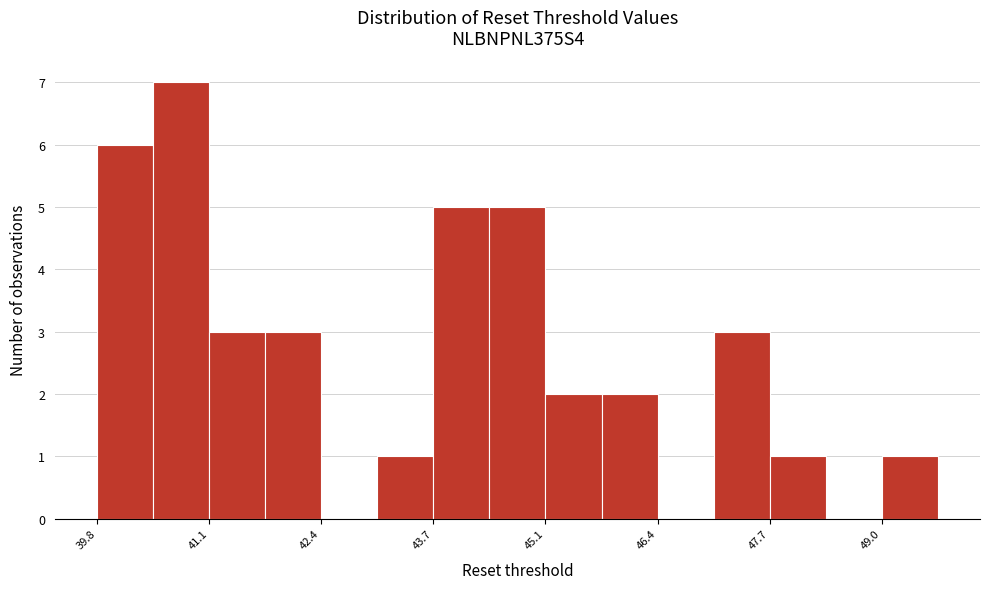

Around what value on the x-axis is the tallest bar? Give the approximate position of its centre, as read against the axis.

40.8